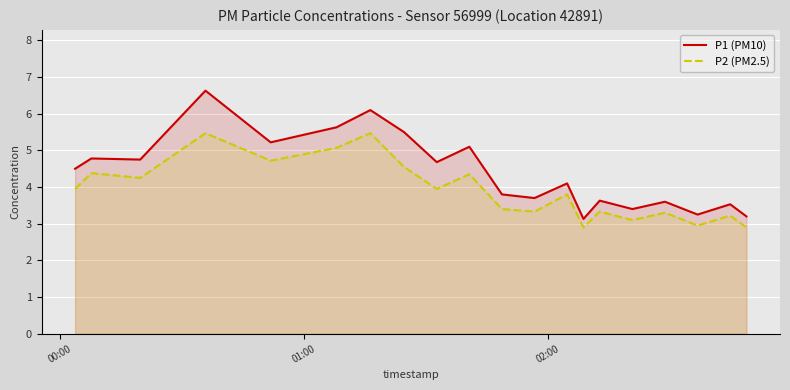

In P2 (PM2.5), how many points are higher than both neighbors (excluding endpoints)?

8